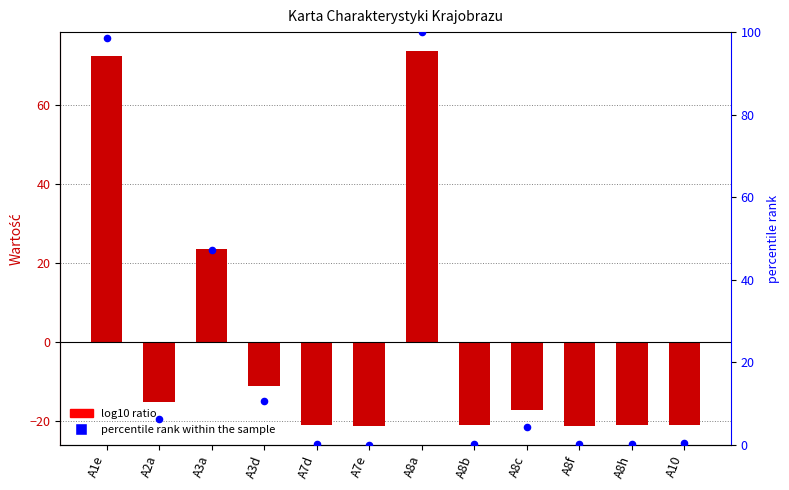

At which category is the sum across all series the highest?

A8a